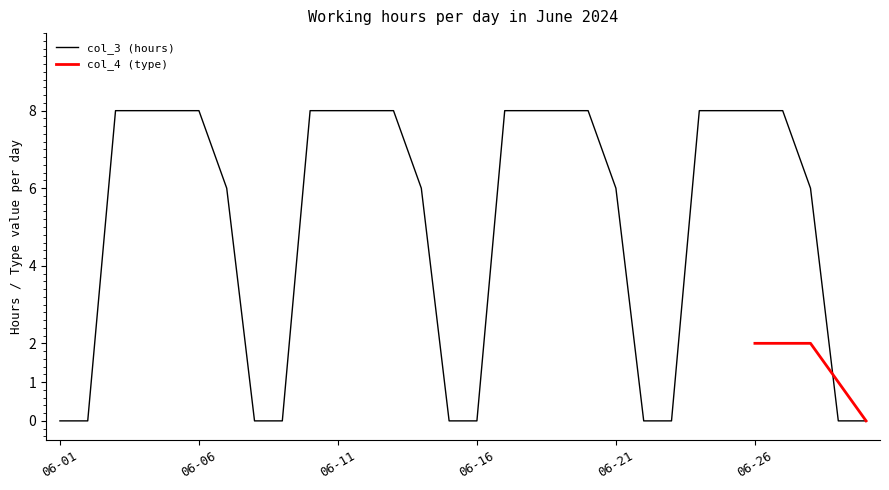

The value at 06-01 is 0. True or false?

True